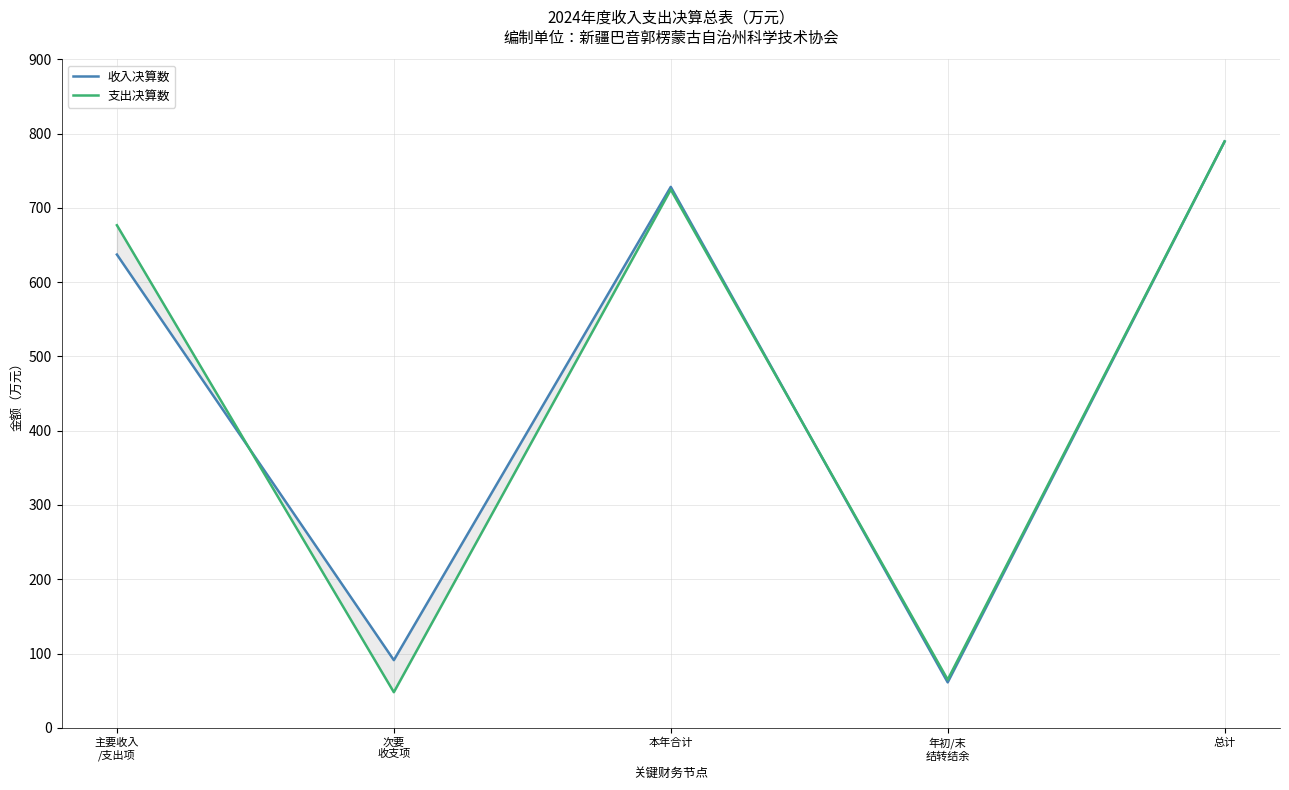

What are all the series names shown in the legend?

收入决算数, 支出决算数